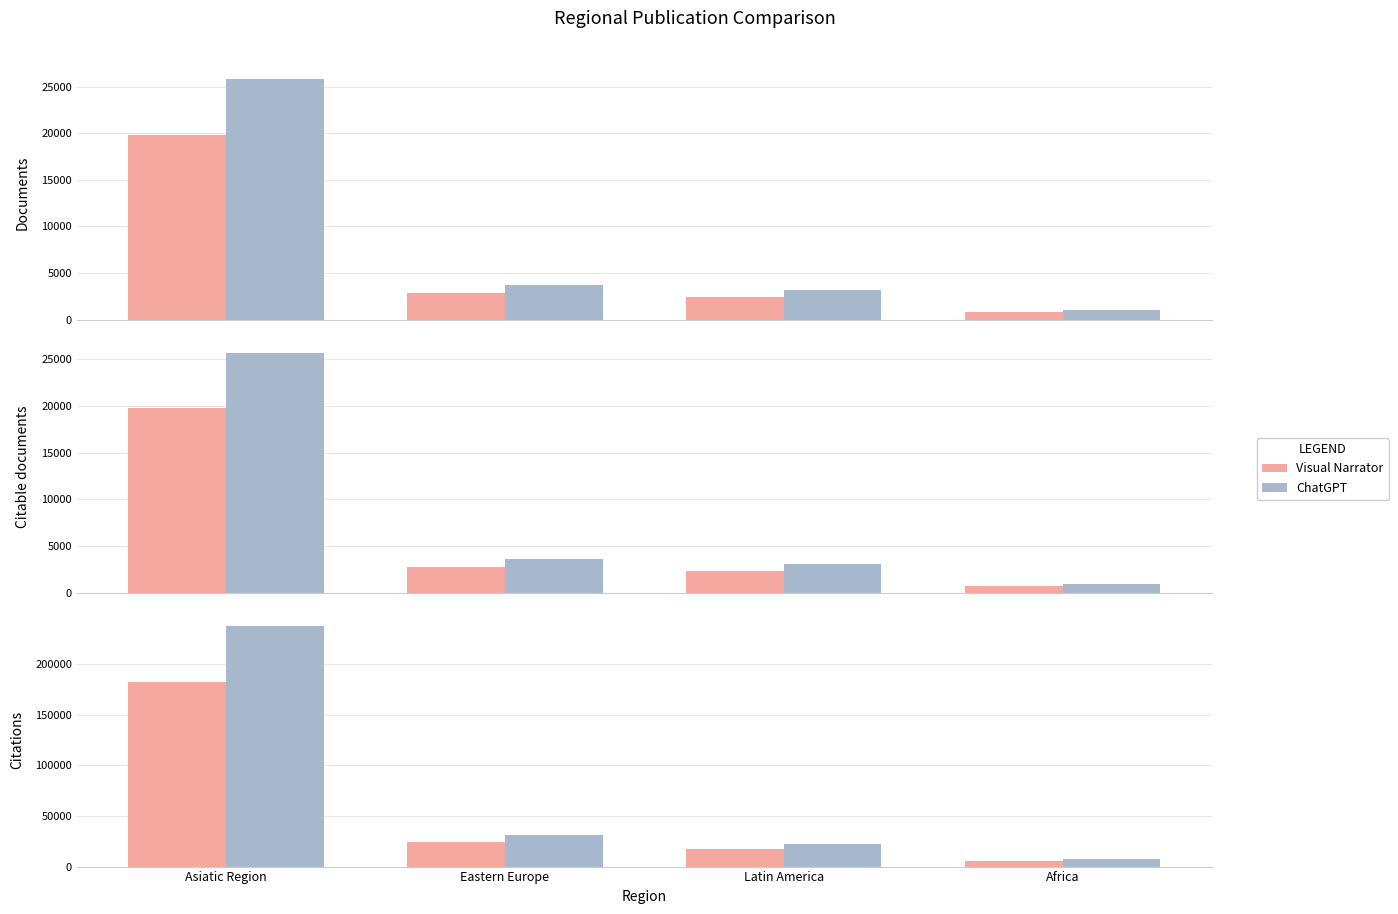

Which series has the largest total across all categories?

ChatGPT